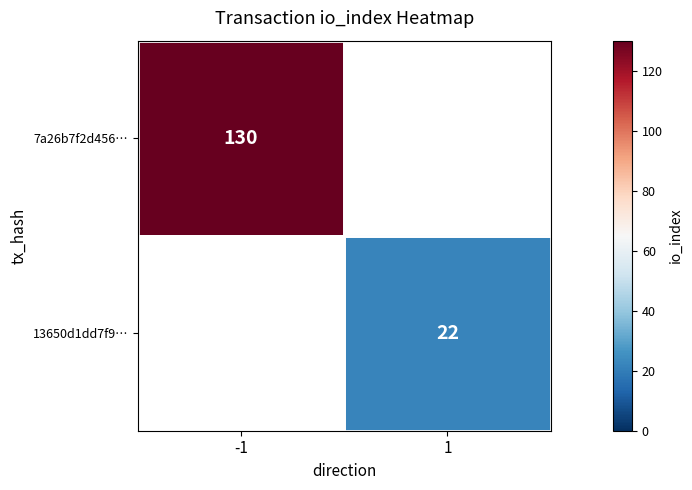

True or false: 13650d1dd7f9… has a value of 37 at 1.

False